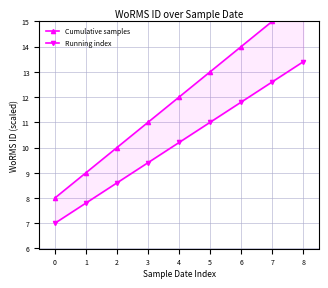

Is the value of Running index at 8 greater than the value of Cumulative samples at 1?

Yes